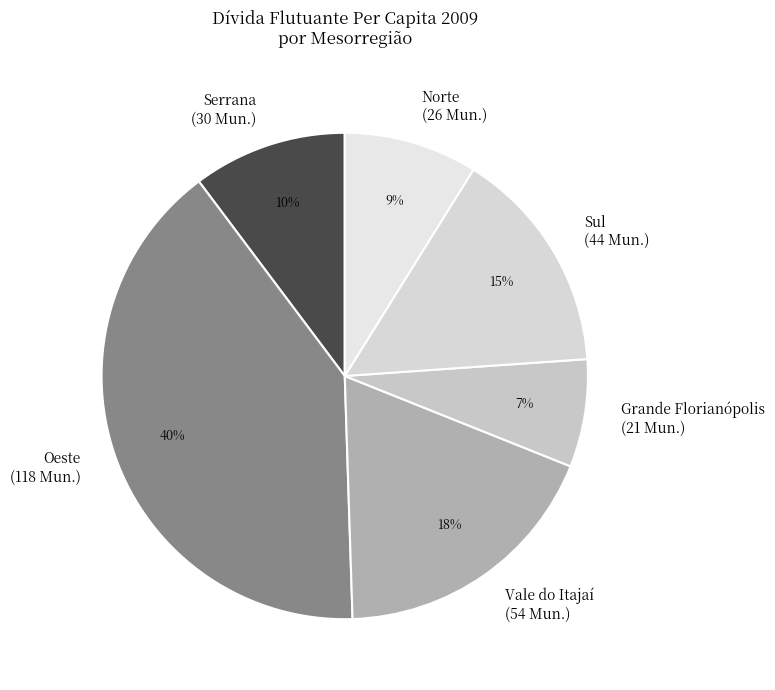

To the nearest percent, what is the average slice percentage?

17%